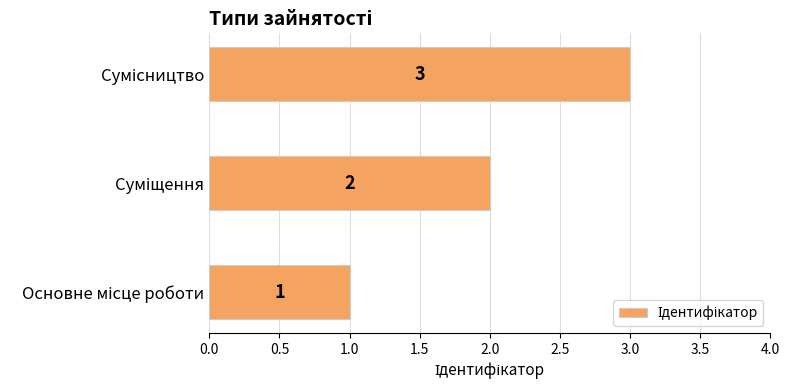

What is the sum of all values?

6